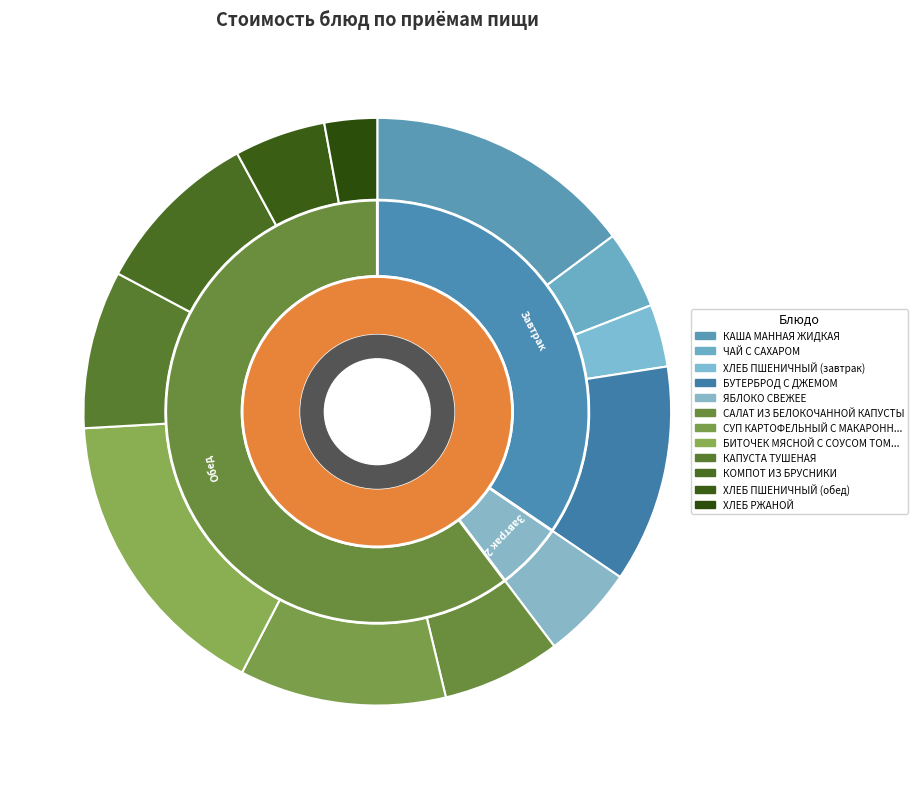

Between КОМПОТ ИЗ БРУСНИКИ and САЛАТ ИЗ БЕЛОКОЧАННОЙ КАПУСТЫ, which is larger?

КОМПОТ ИЗ БРУСНИКИ